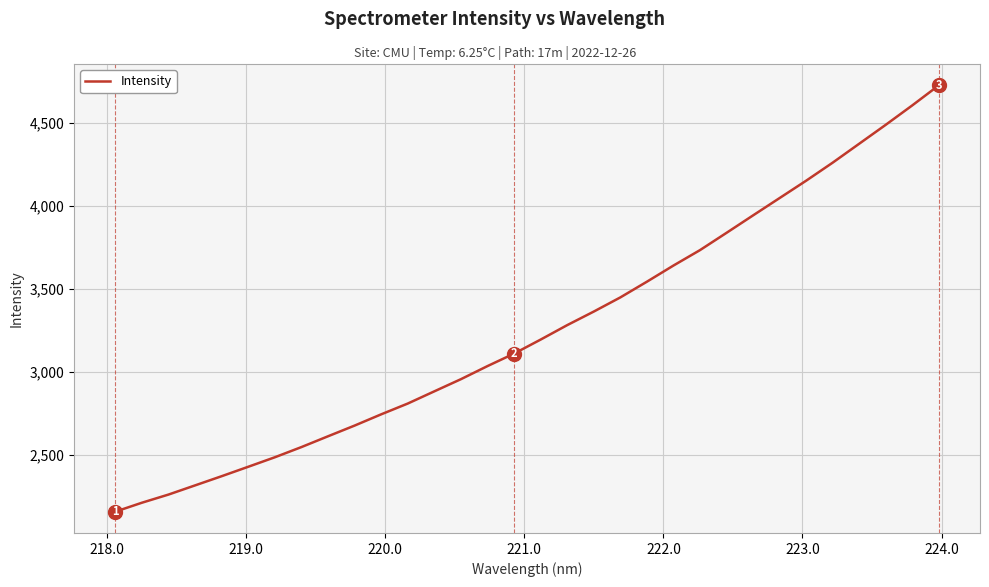

What is the minimum value shown in the chart?

2160.5